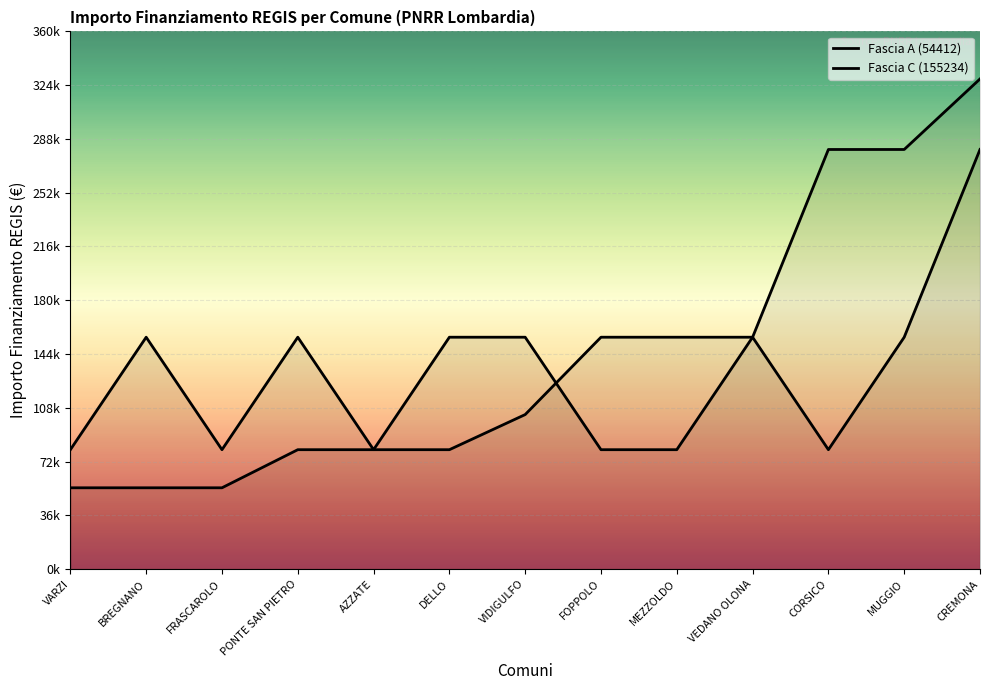

List the series in order of their peak value, highest first.

Fascia A (54412), Fascia C (155234)